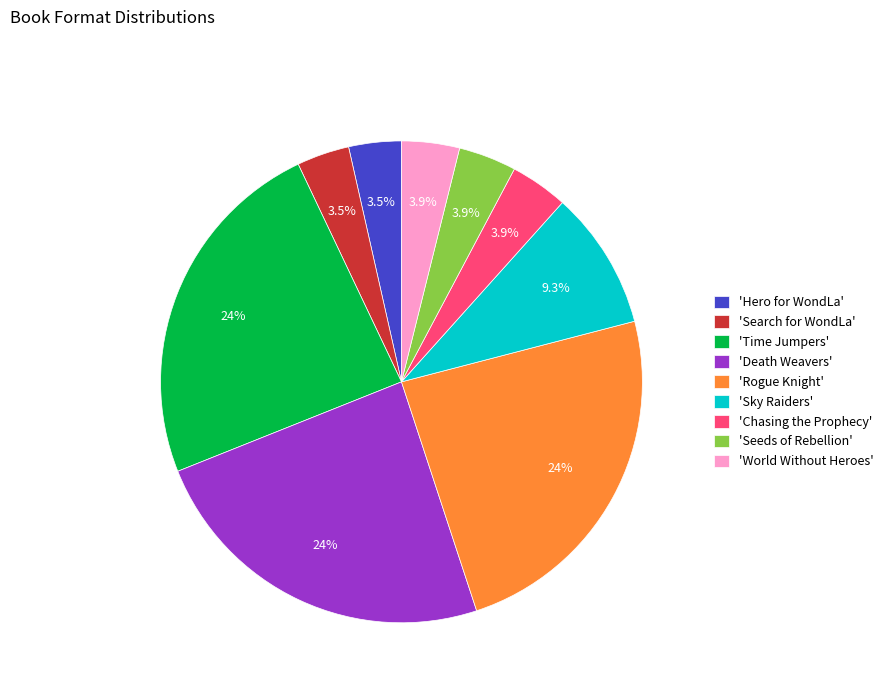

Count the number of slices in the pie.

9